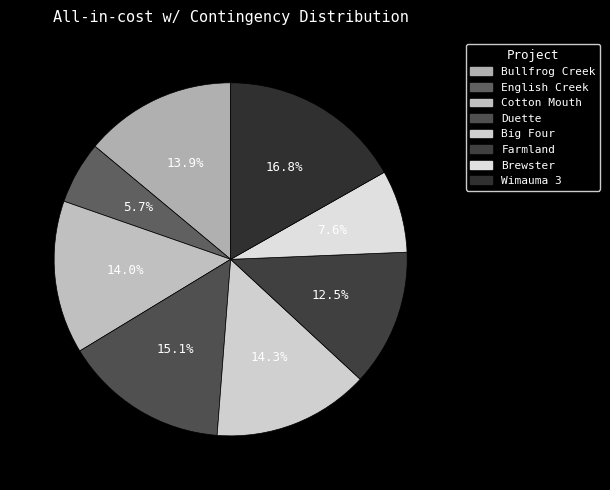

What percentage is NOT represented by Bullfrog Creek?

86.1%